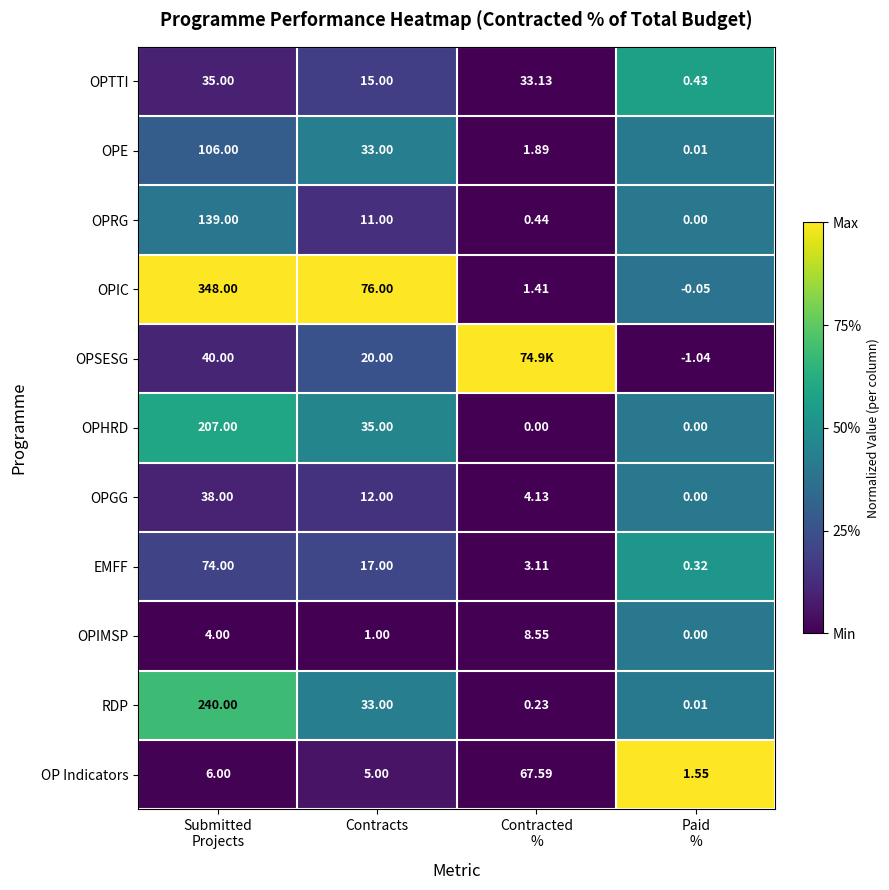

At which label is OPTTI closest to 17?

Contracts